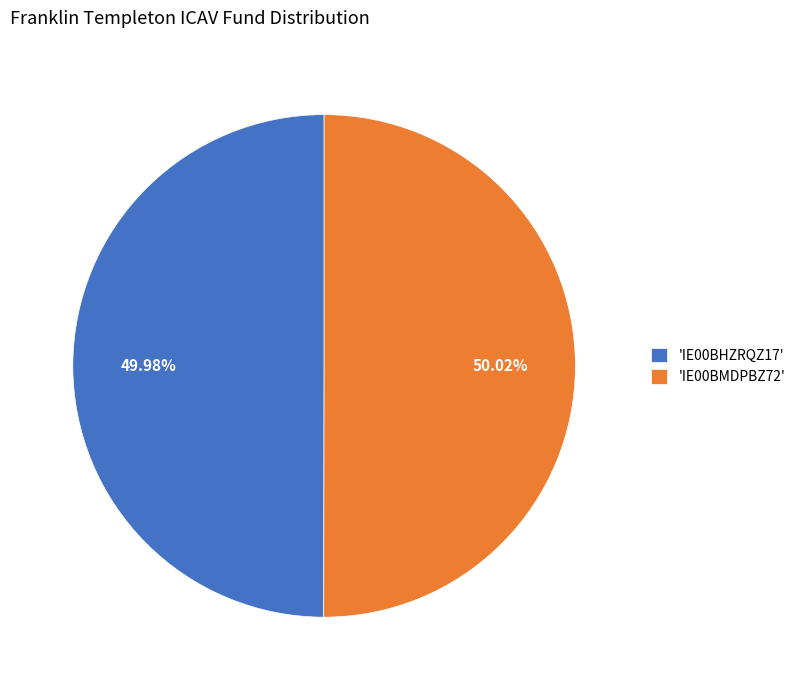

Count the number of slices in the pie.

2